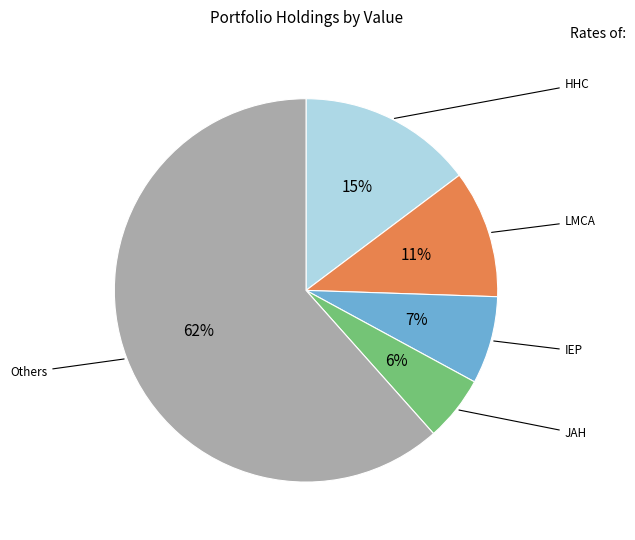

Does any single category account for the majority?

Yes